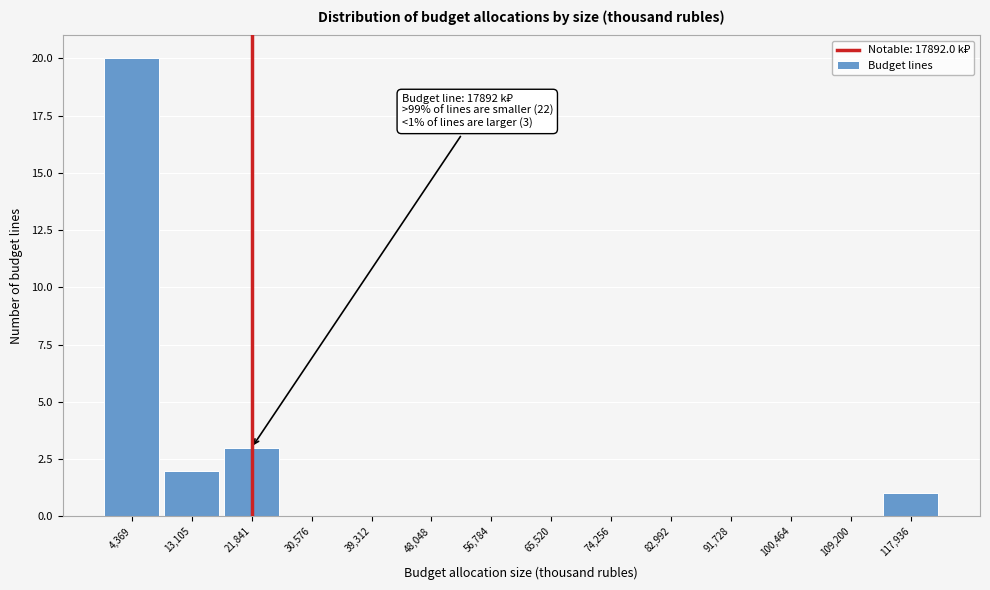

Which range on the x-axis has the tallest bar?

0 to 9000